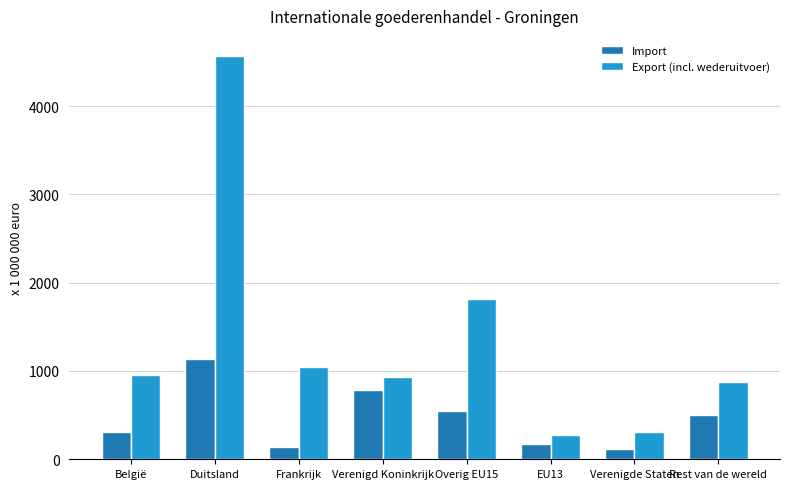

Where is Export (incl. wederuitvoer) nearest to the value 2421?

Overig EU15